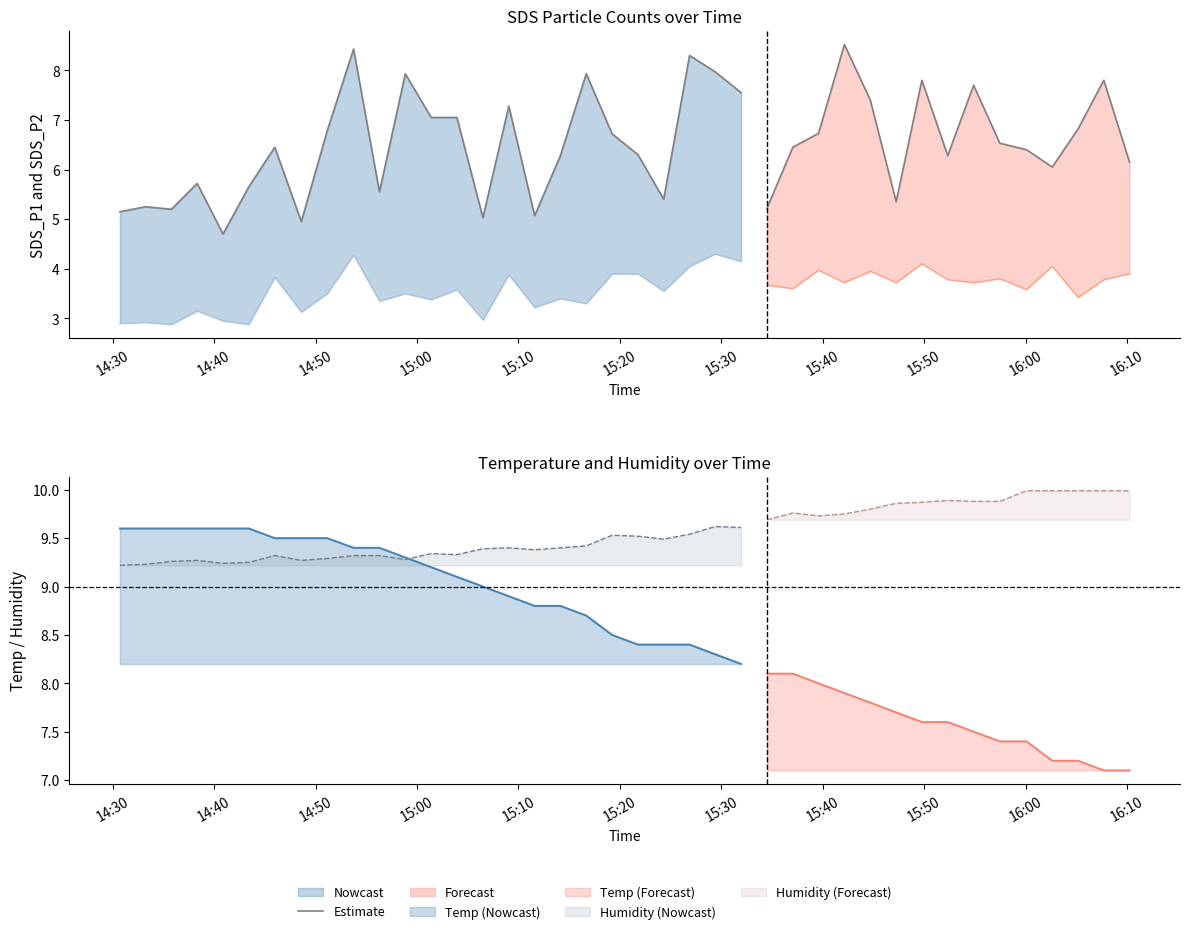

True or false: there are more than 1 points higher than both neighbors.

True